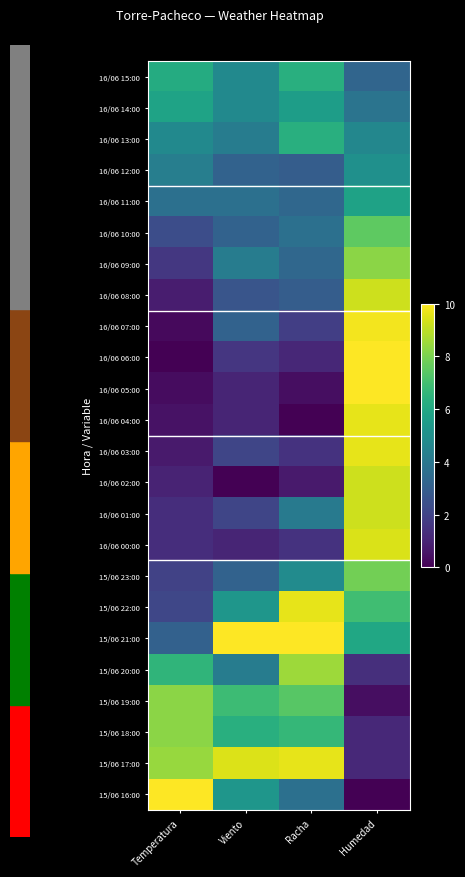

Reading left to right, what are all the values shown in this chart?

16/06 15:00: Temperatura=6.1	Viento=4.7	Racha=6.3	Humedad=3.3
16/06 14:00: Temperatura=5.8	Viento=4.7	Racha=5.6	Humedad=3.8
16/06 13:00: Temperatura=4.8	Viento=4.2	Racha=6.3	Humedad=4.6
16/06 12:00: Temperatura=4.3	Viento=3.2	Racha=3.0	Humedad=5.0
16/06 11:00: Temperatura=3.7	Viento=3.7	Racha=3.3	Humedad=5.8
16/06 10:00: Temperatura=2.4	Viento=3.2	Racha=3.7	Humedad=7.5
16/06 09:00: Temperatura=1.6	Viento=4.2	Racha=3.3	Humedad=8.3
16/06 08:00: Temperatura=0.8	Viento=2.6	Racha=3.0	Humedad=9.2
16/06 07:00: Temperatura=0.2	Viento=3.2	Racha=1.9	Humedad=9.8
16/06 06:00: Temperatura=0.0	Viento=1.6	Racha=1.1	Humedad=10.0
16/06 05:00: Temperatura=0.3	Viento=1.1	Racha=0.4	Humedad=10.0
16/06 04:00: Temperatura=0.5	Viento=1.1	Racha=0.0	Humedad=9.6
16/06 03:00: Temperatura=0.7	Viento=2.1	Racha=1.5	Humedad=9.6
16/06 02:00: Temperatura=1.0	Viento=0.0	Racha=0.7	Humedad=9.2
16/06 01:00: Temperatura=1.3	Viento=2.1	Racha=4.1	Humedad=9.2
16/06 00:00: Temperatura=1.3	Viento=1.1	Racha=1.5	Humedad=9.4
15/06 23:00: Temperatura=2.0	Viento=3.2	Racha=4.8	Humedad=7.9
15/06 22:00: Temperatura=2.1	Viento=5.3	Racha=9.6	Humedad=6.9
15/06 21:00: Temperatura=3.1	Viento=10.0	Racha=10.0	Humedad=6.0
15/06 20:00: Temperatura=6.6	Viento=4.2	Racha=8.5	Humedad=1.3
15/06 19:00: Temperatura=8.3	Viento=6.8	Racha=7.4	Humedad=0.4
15/06 18:00: Temperatura=8.3	Viento=6.3	Racha=6.7	Humedad=1.2
15/06 17:00: Temperatura=8.4	Viento=9.5	Racha=9.6	Humedad=1.2
15/06 16:00: Temperatura=10.0	Viento=5.3	Racha=3.7	Humedad=0.0